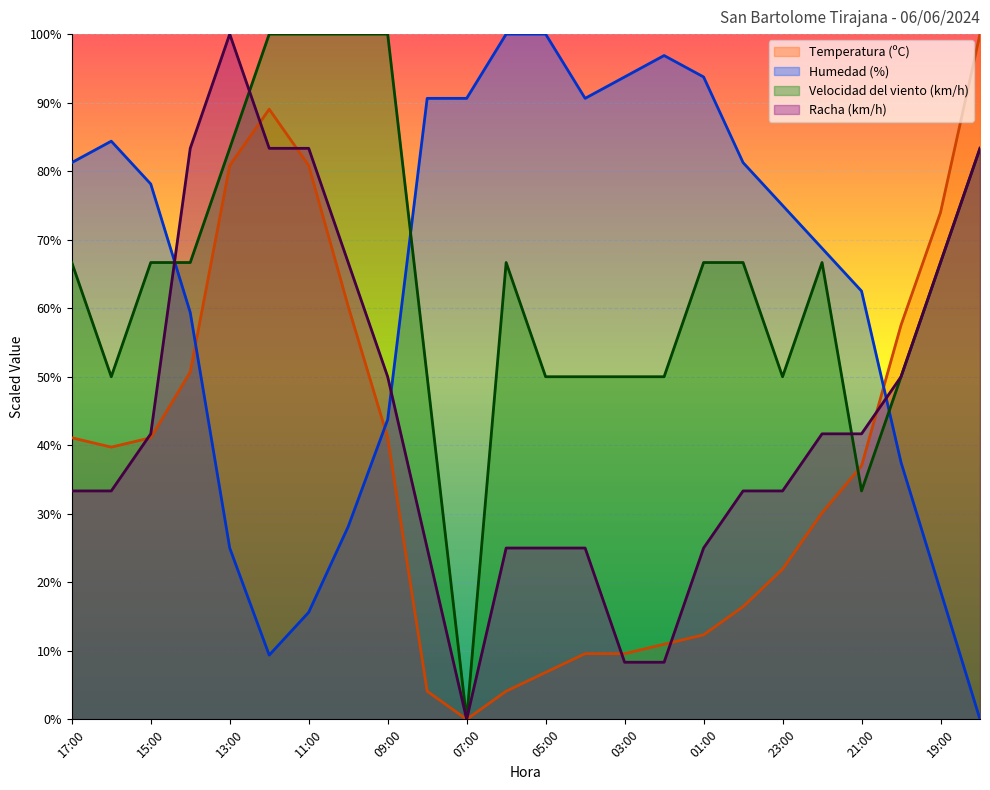

Which series has the largest range (max minus min)?

Temperatura (ºC)